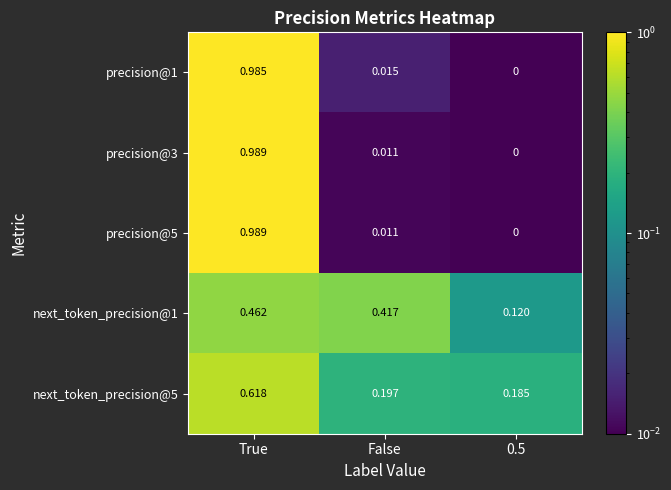

At which category is the sum across all series the highest?

True